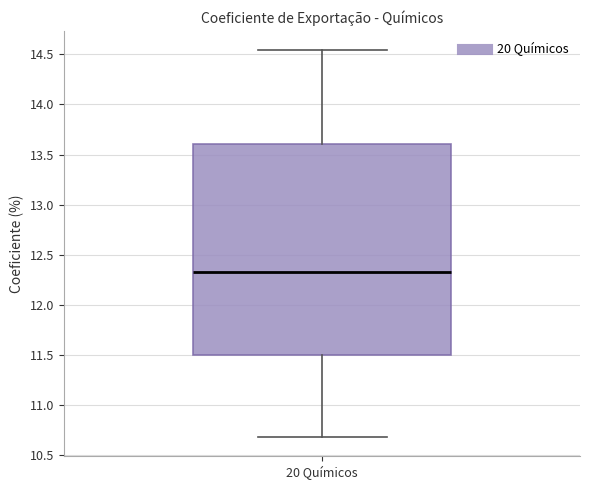

Where does the upper whisker of the box for 20 Químicos end on the y-axis? The values are not printed on the chart, so give them approximately, as read against the axis.

14.55